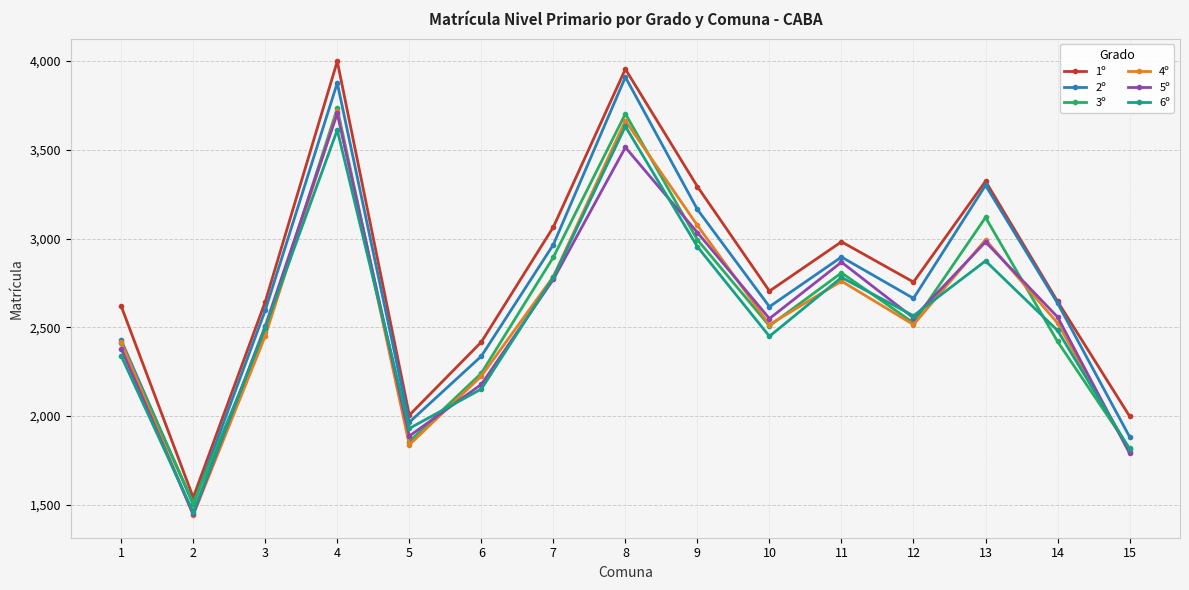

At which category does the chart reach its peak across all series?

4